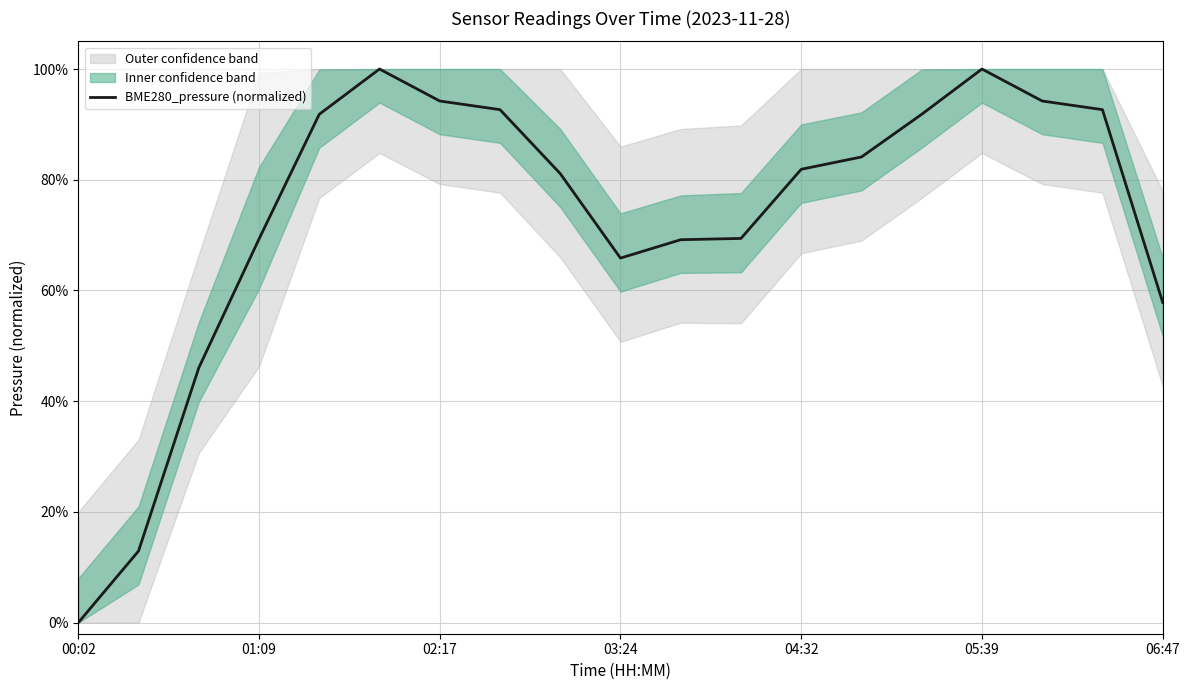

What is the average value?

0.7